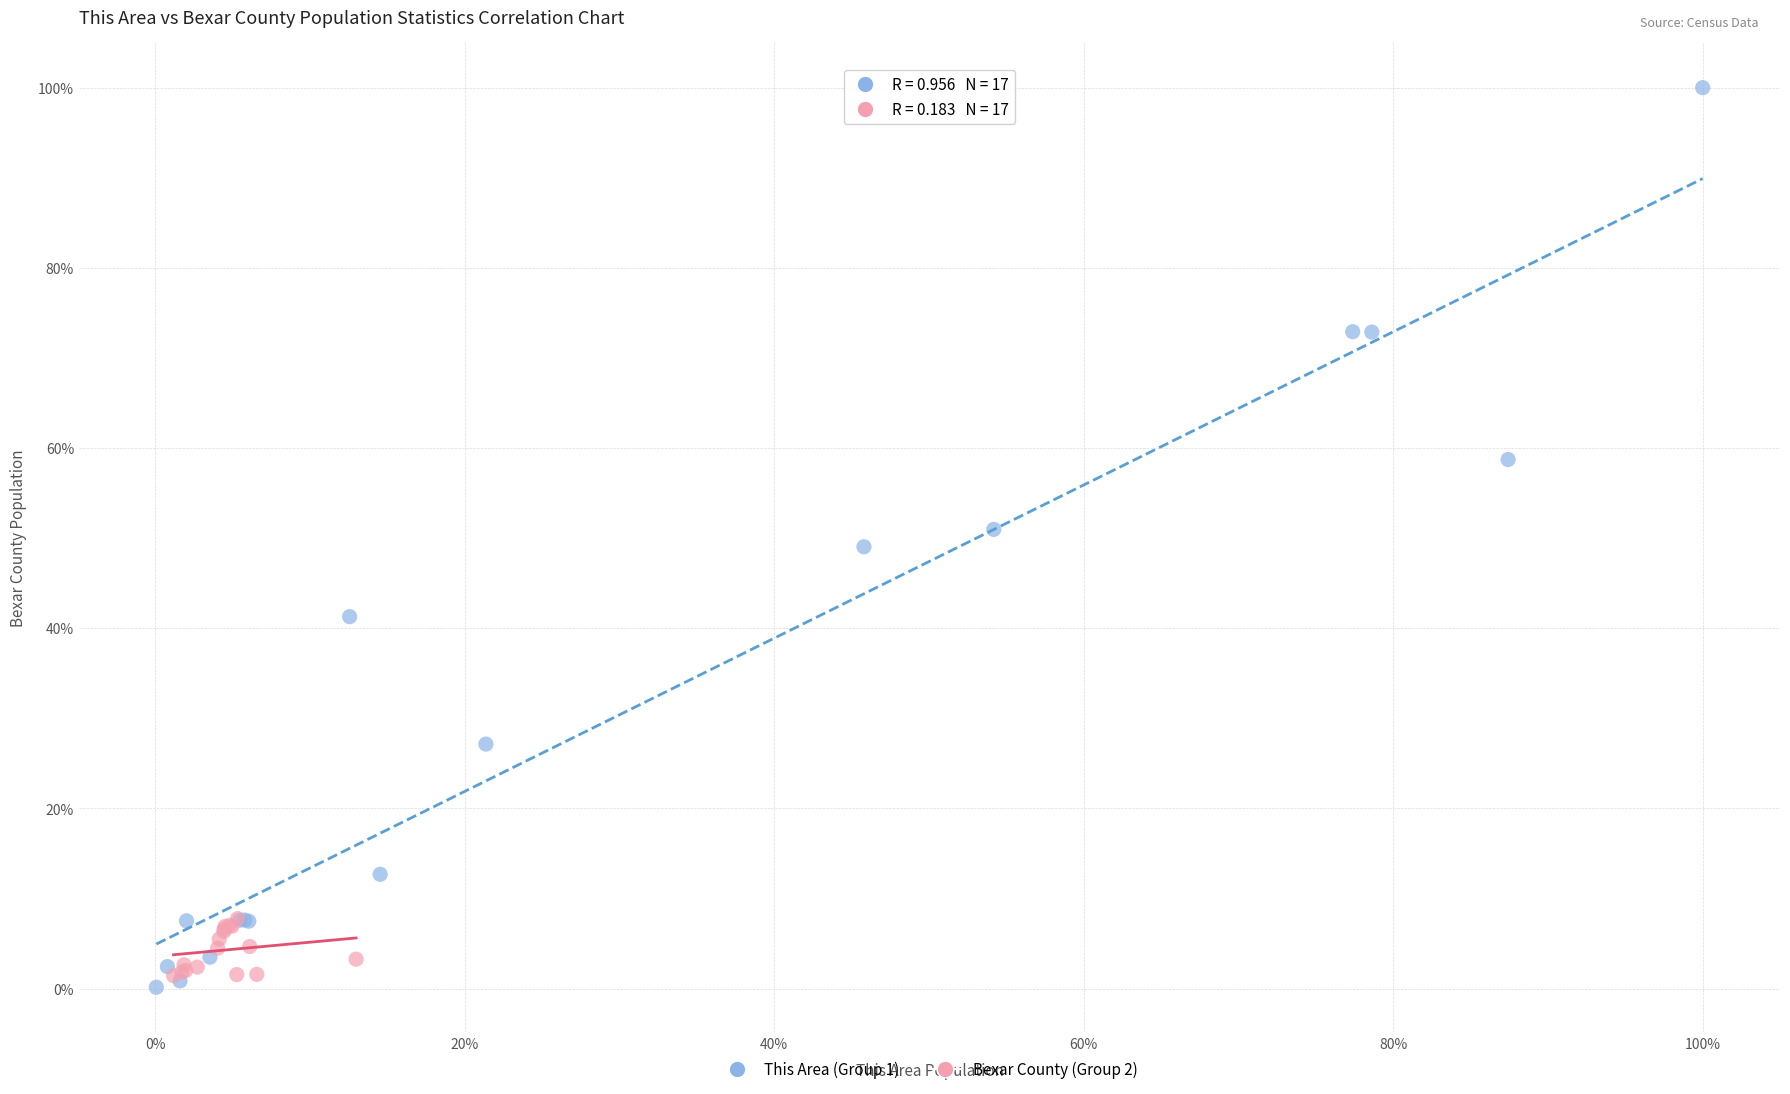

What are all the series names shown in the legend?

This Area (Group 1), Bexar County (Group 2)